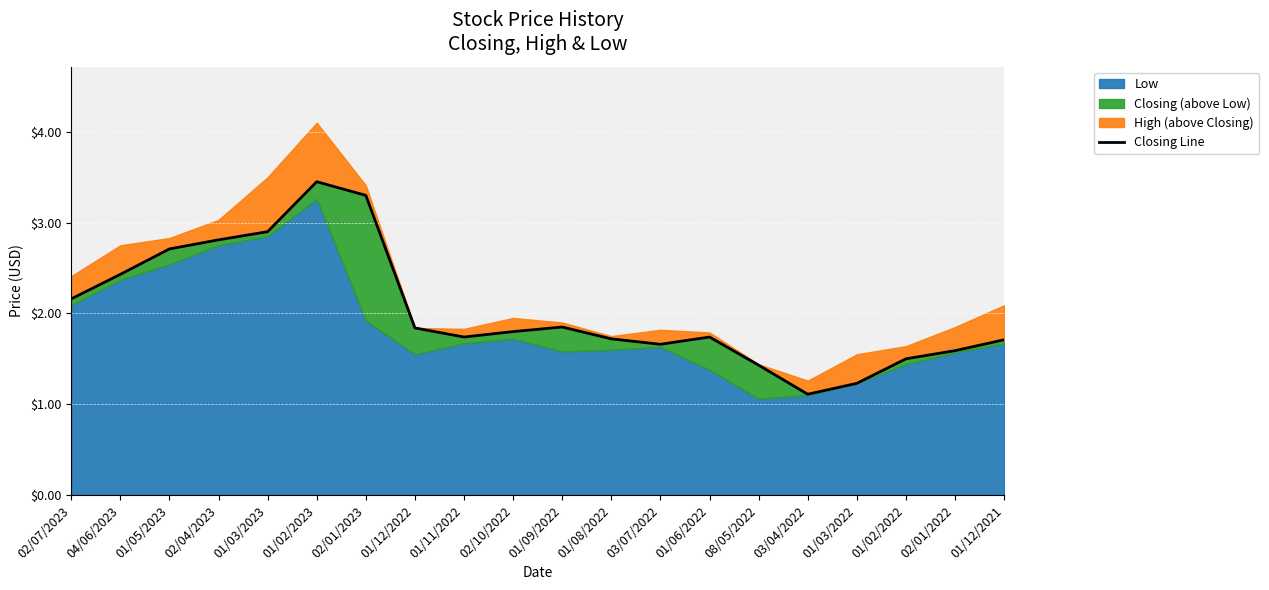

Does the chart display data point markers on the line(s)?

No